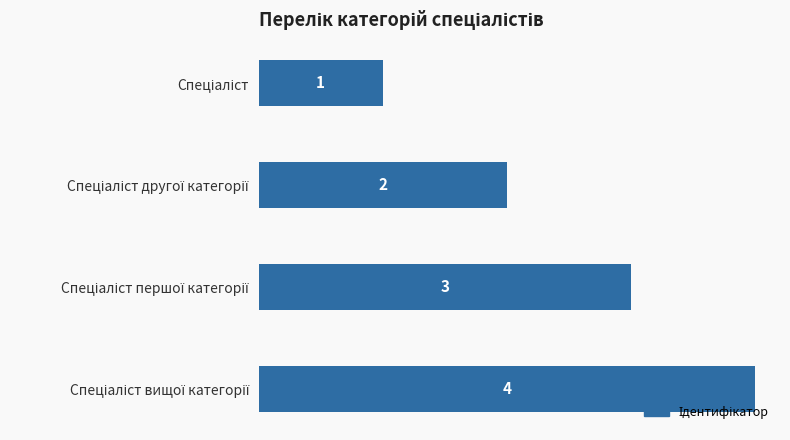

What is the value of the 2nd bar from the top?

2